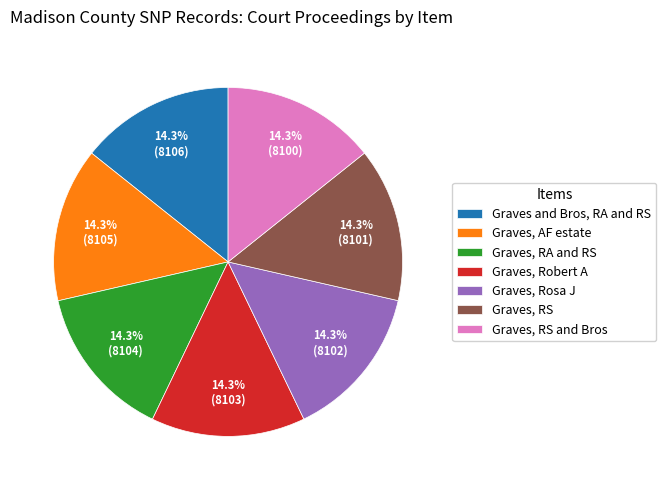

To the nearest percent, what is the combined percentage of Graves, AF estate and Graves, Robert A?

29%